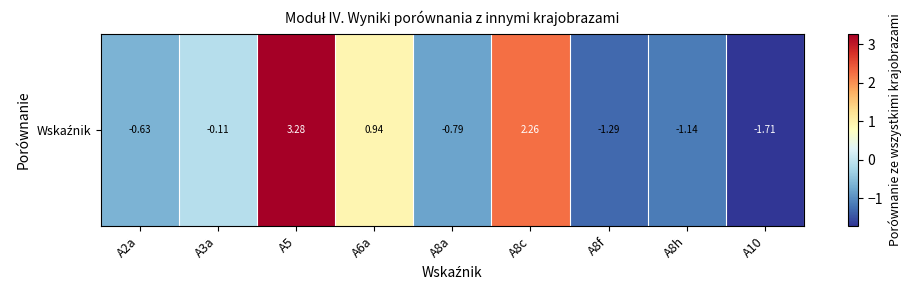

How many values are below 0?

6